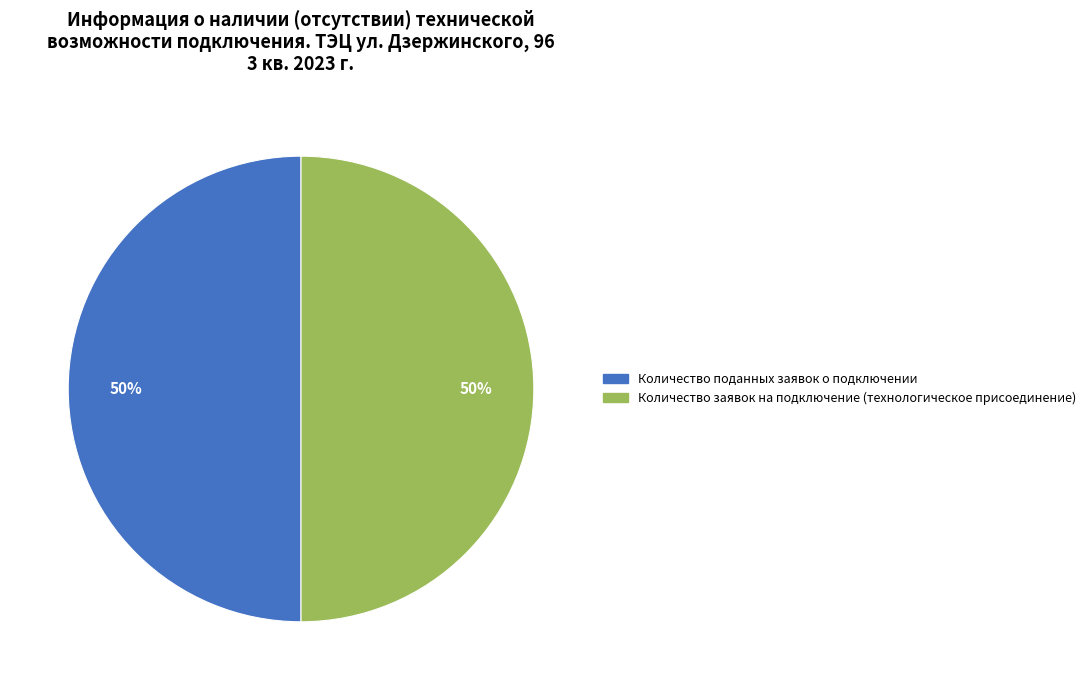

To the nearest percent, what is the difference between the largest and smallest slice percentages?

0%